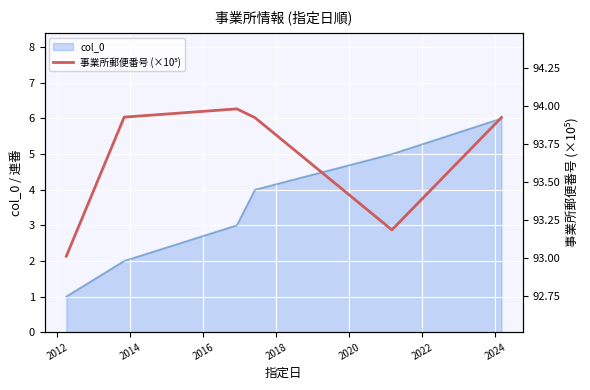

What is the maximum value for col_0?

6